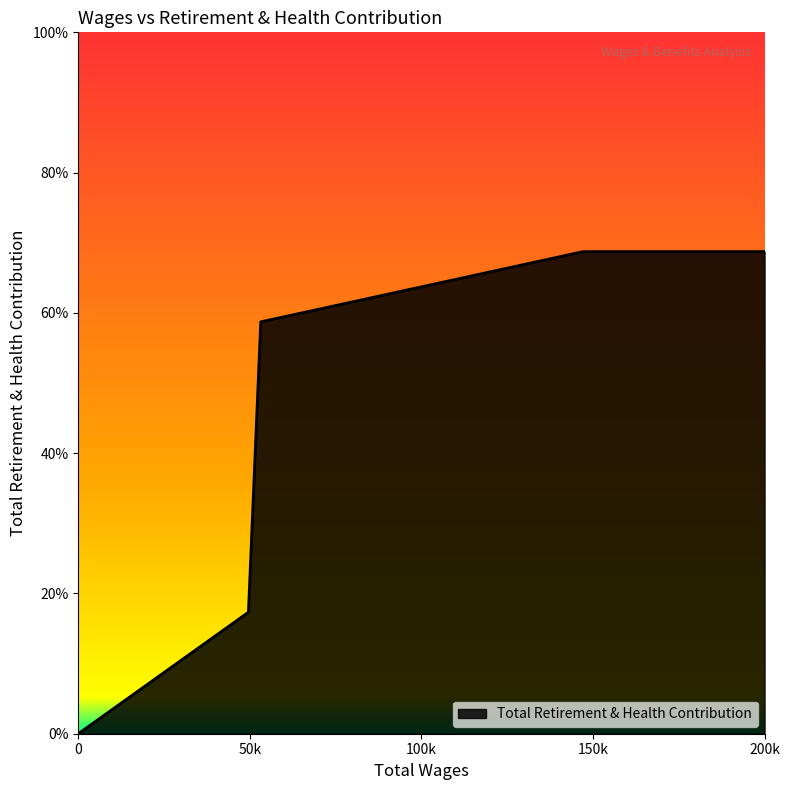

Does the chart display data point markers on the line(s)?

No